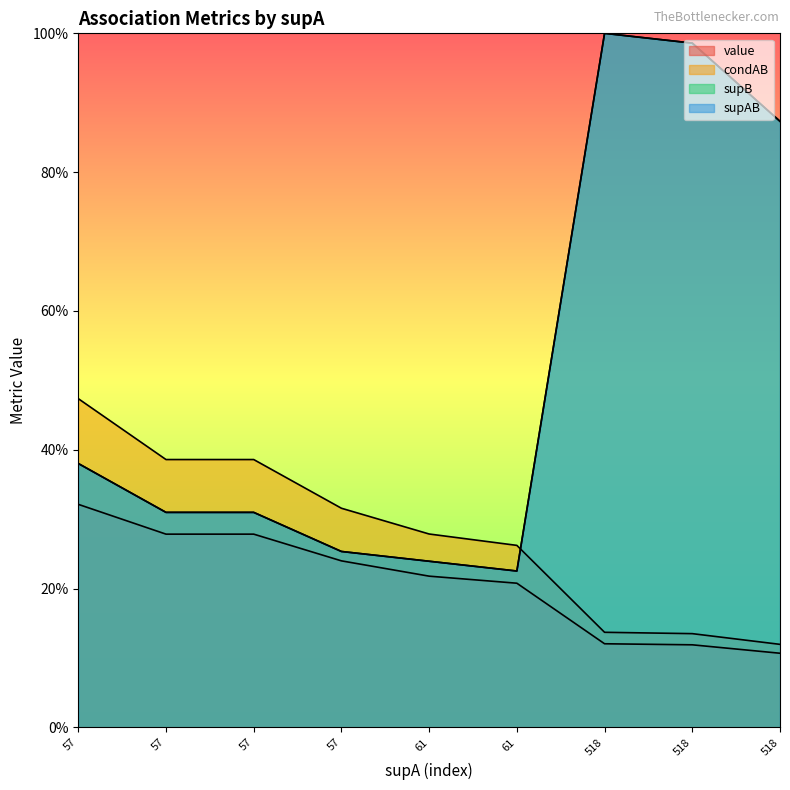

What is the difference between the highest and lowest values at 61?

0.1